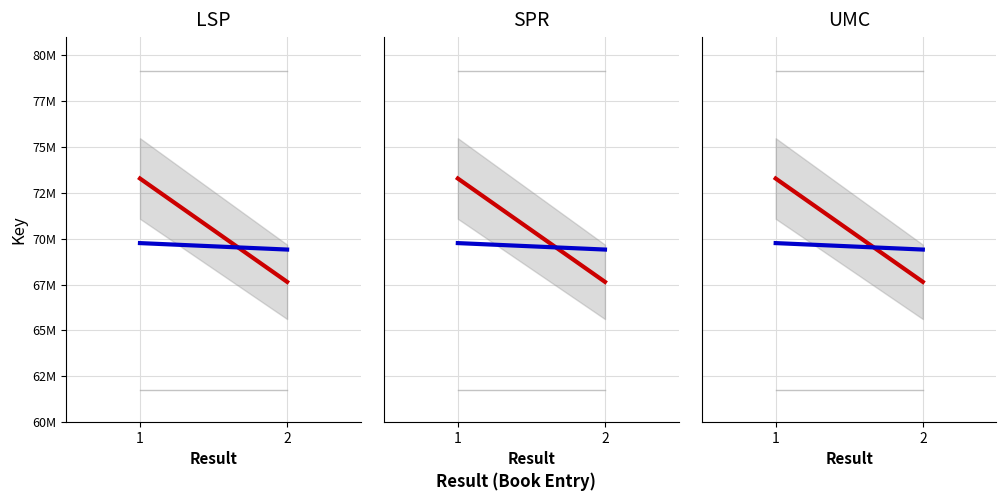

What is the difference between the highest and lowest values at 1?

17387124.0